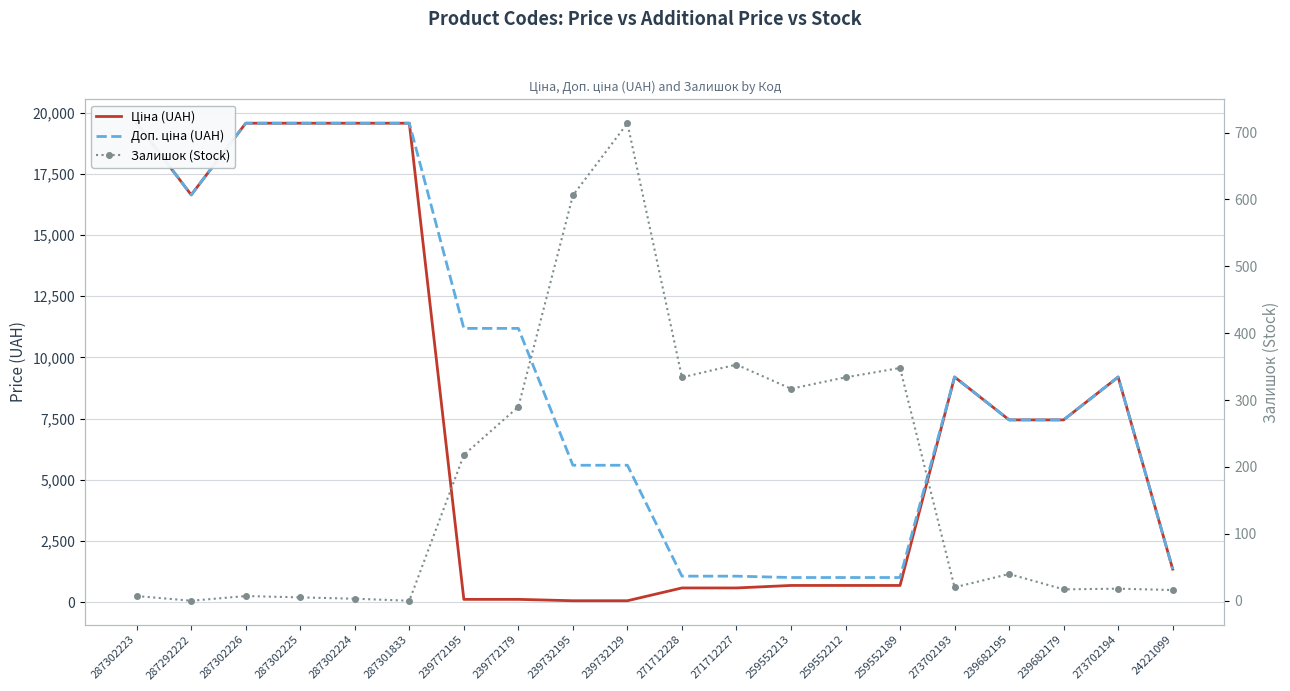

Is the value of Ціна (UAH) at 287302226 greater than the value of Залишок (Stock) at 24221099?

Yes